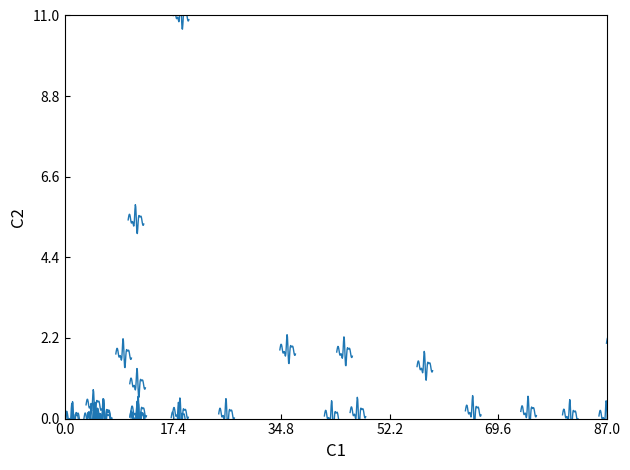

What Y value in the scatter plot is closest to 5?

5.4